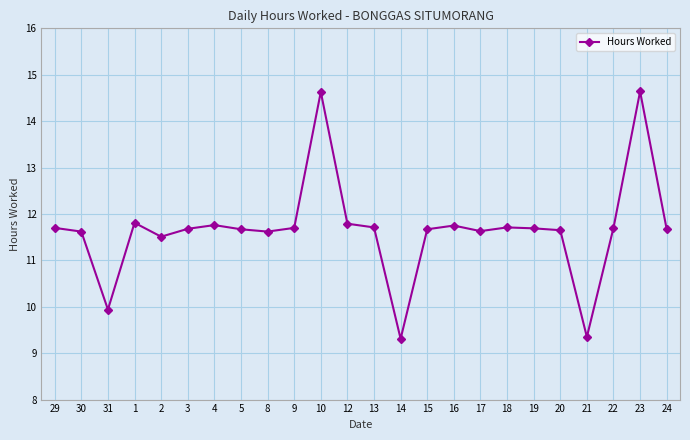

The chart shows a value of 11.8 at 4. True or false?

True